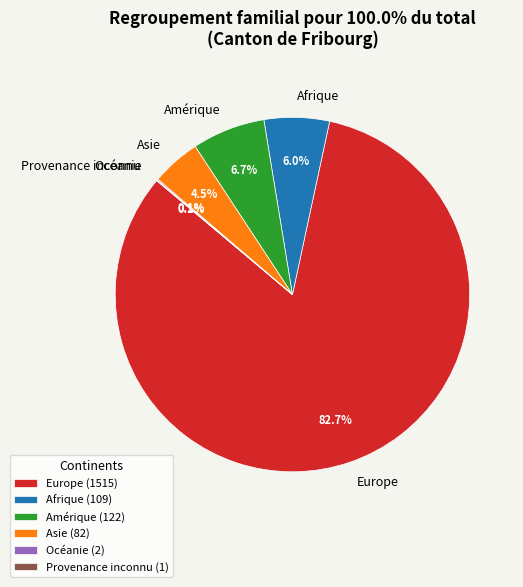

What percentage is the Afrique slice, to the nearest percent?

6%